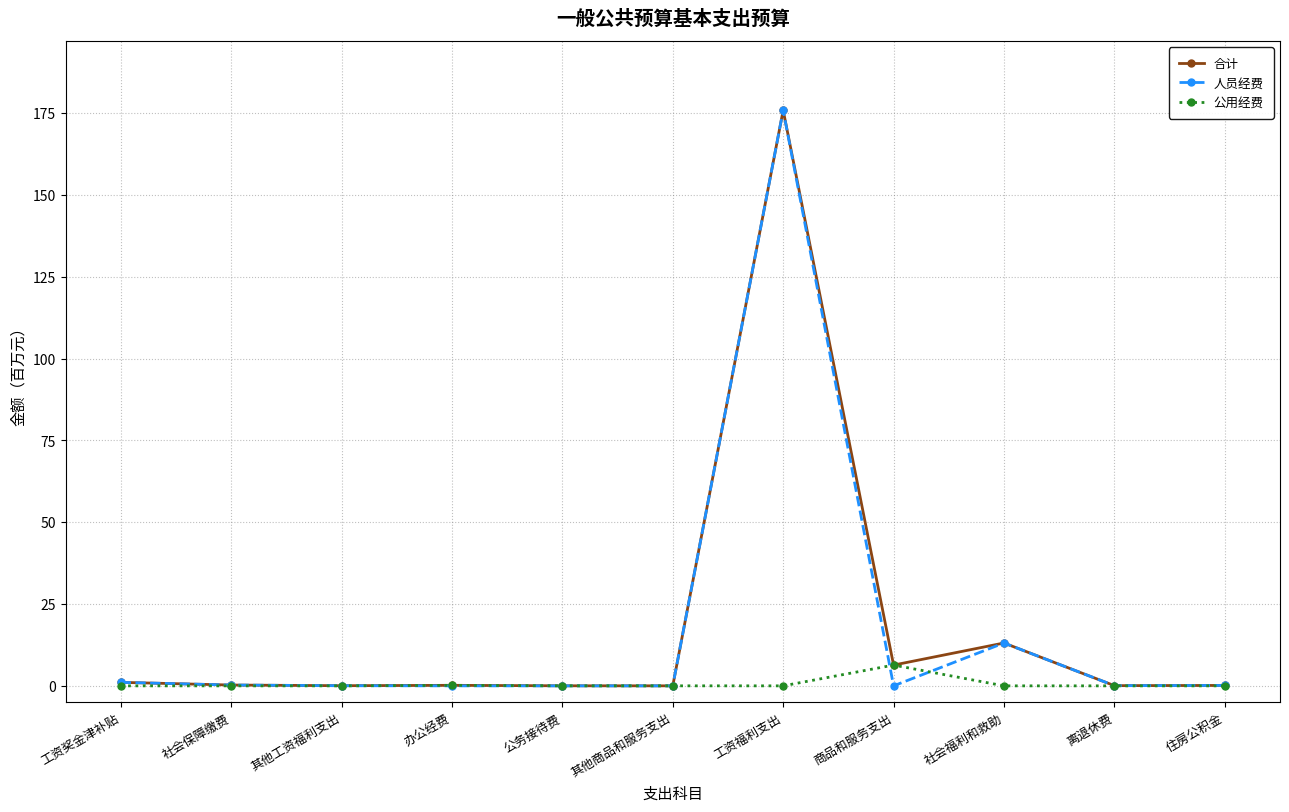

True or false: 公用经费 and 人员经费 cross at least once.

True